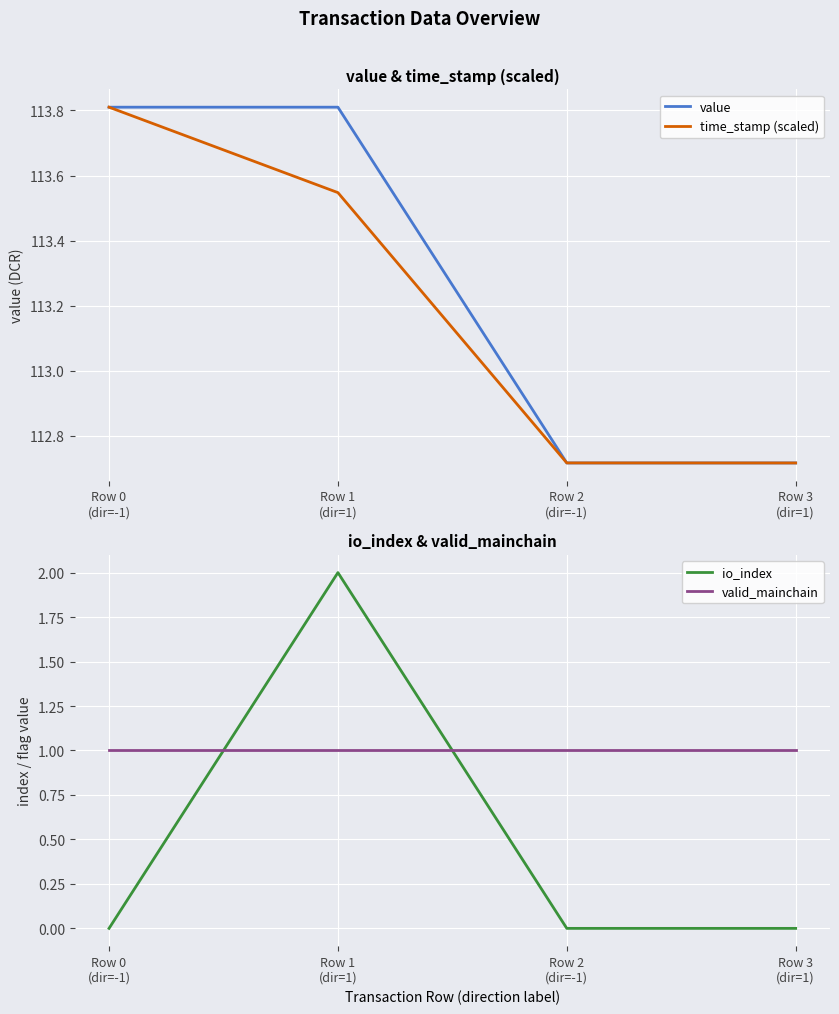

True or false: io_index and value cross at least once.

False